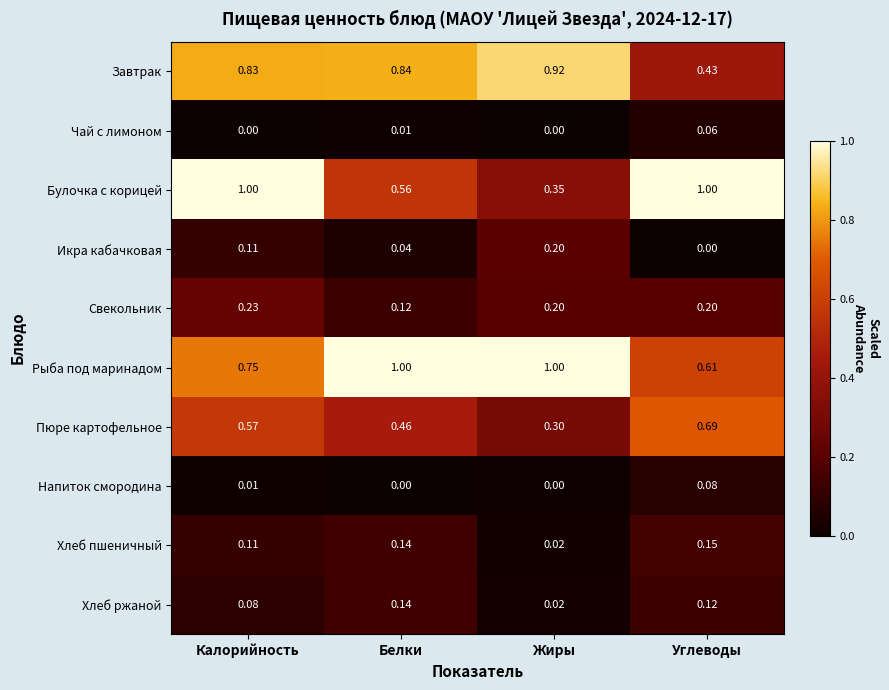

At which label does Рыба под маринадом reach its minimum?

Углеводы